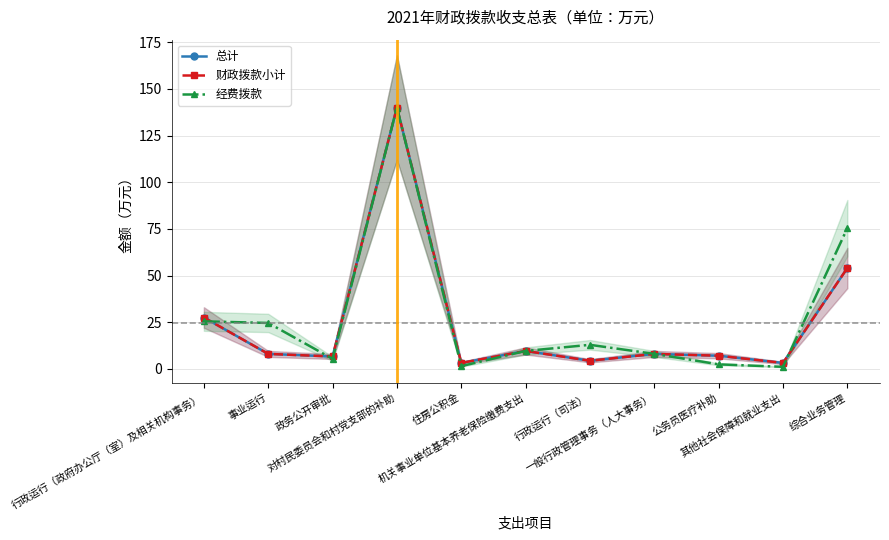

Is it true that 总计 equals 4.3 at 行政运行（司法）?

True